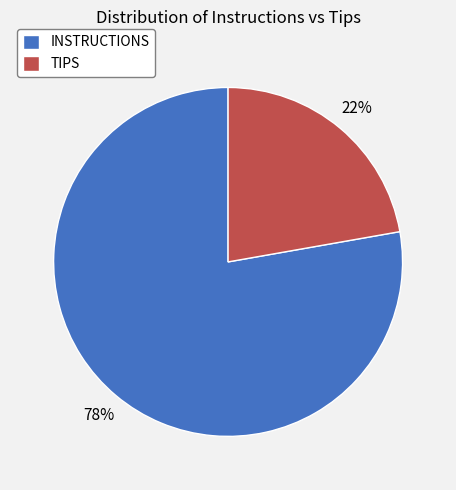

Does INSTRUCTIONS account for over 50% of the chart?

Yes